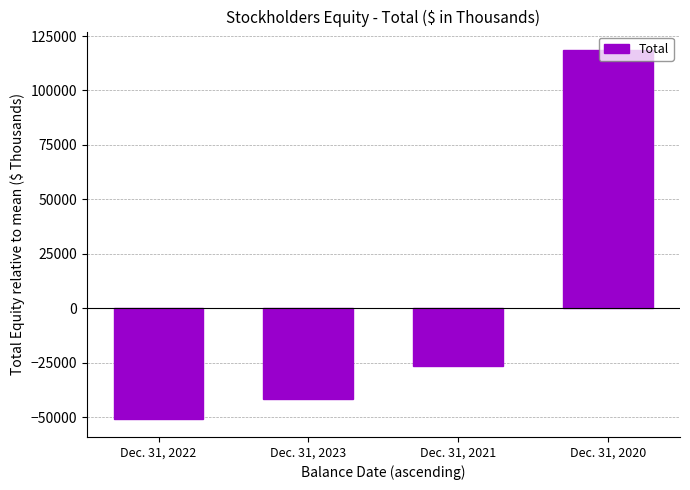

Is it true that the value at Dec. 31, 2023 is -10377.2?

False